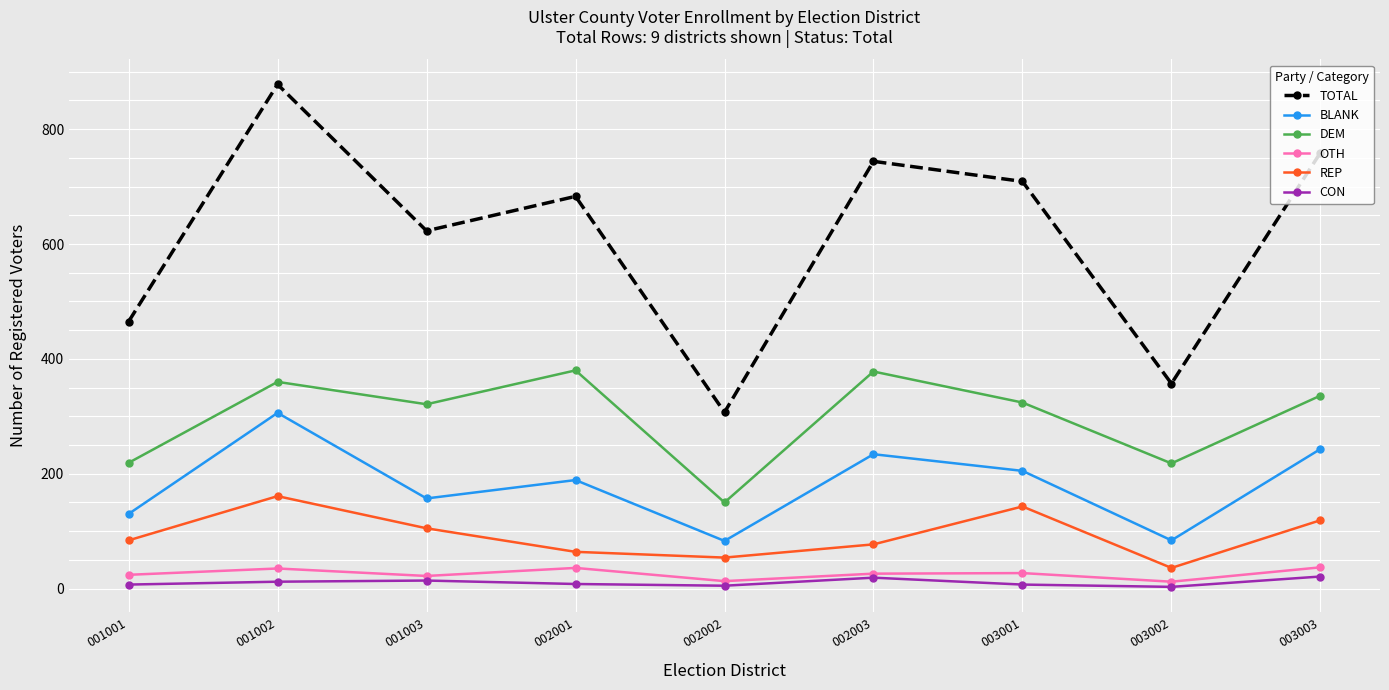

The BLANK series shows 131 at 002002. True or false?

False